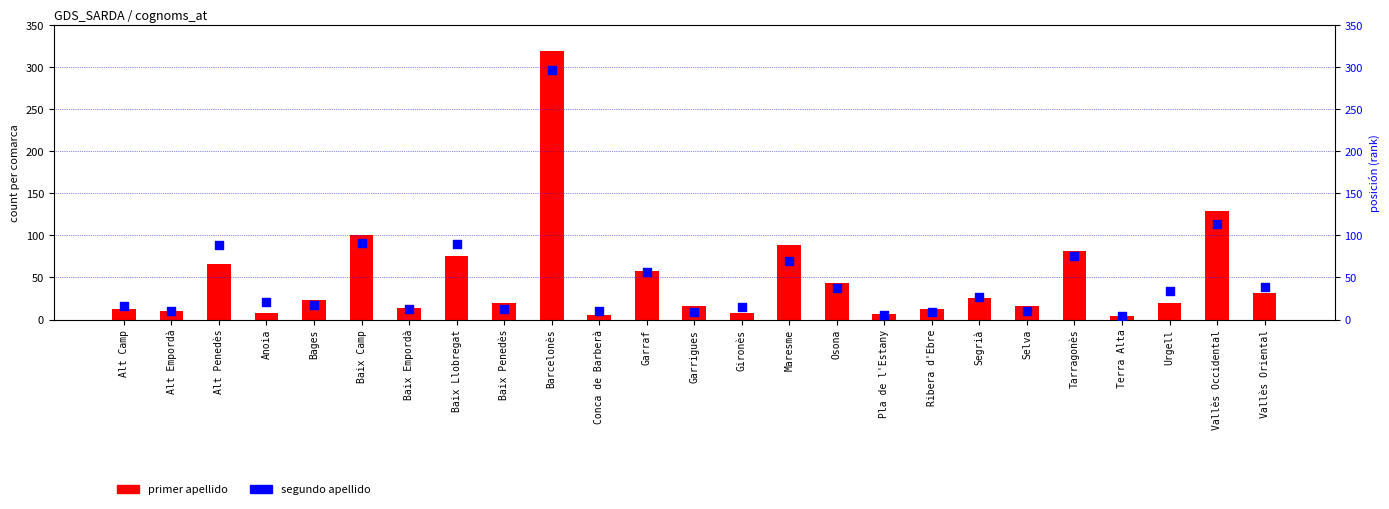

Which series contains the lowest Y value?

primer apellido